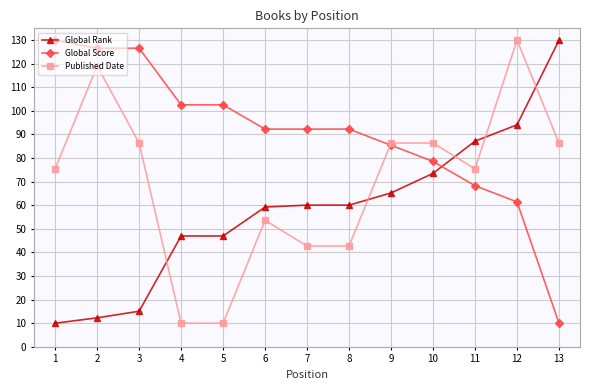

Does the chart display data point markers on the line(s)?

Yes